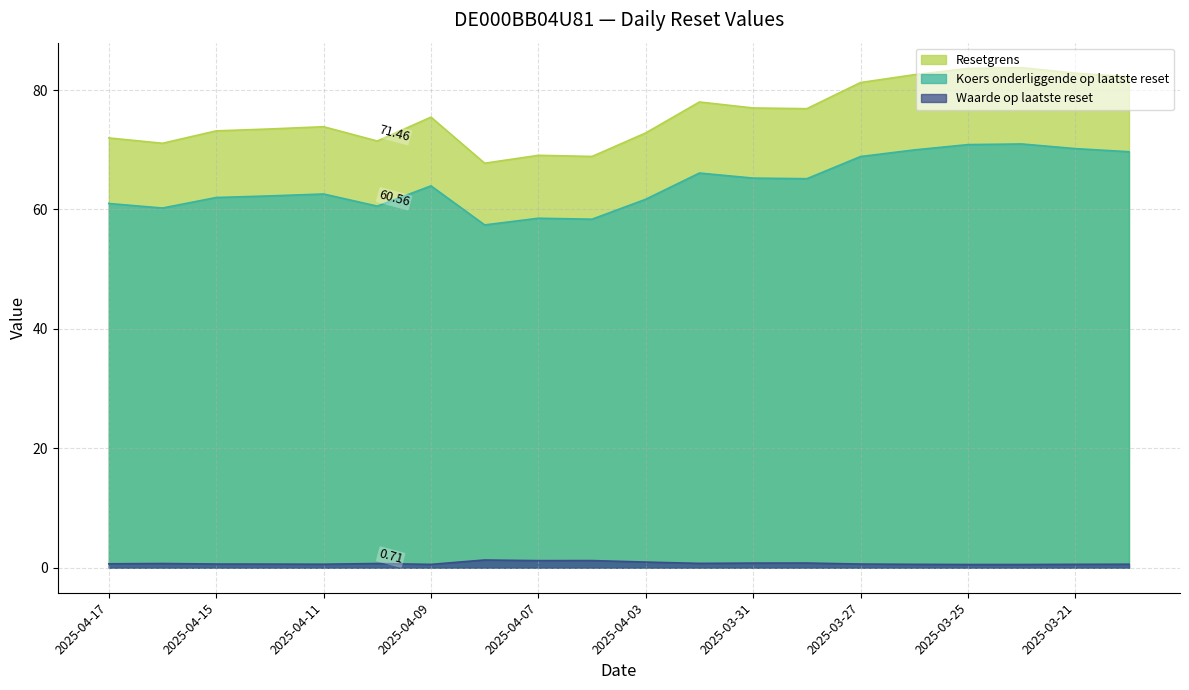

Rank the series by their maximum value, from highest to lowest.

Resetgrens, Koers onderliggende op laatste reset, Waarde op laatste reset